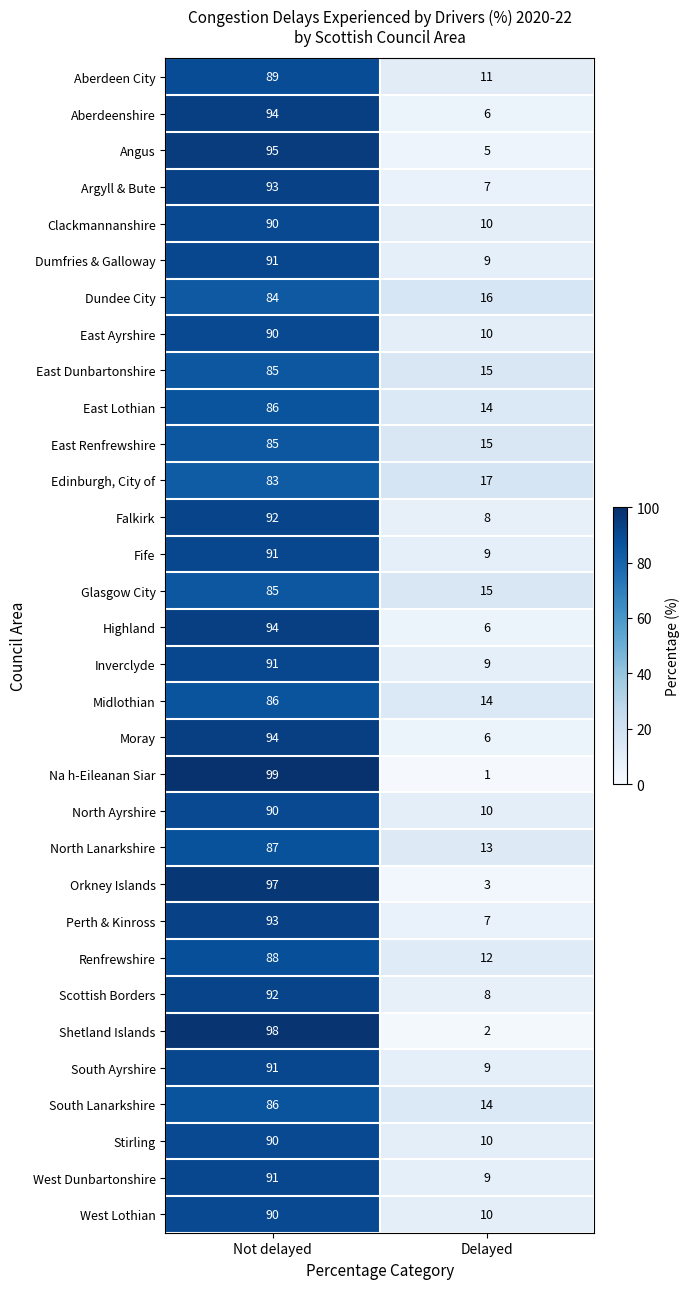

What is the sum of the Fife values at Delayed and Not delayed?

100